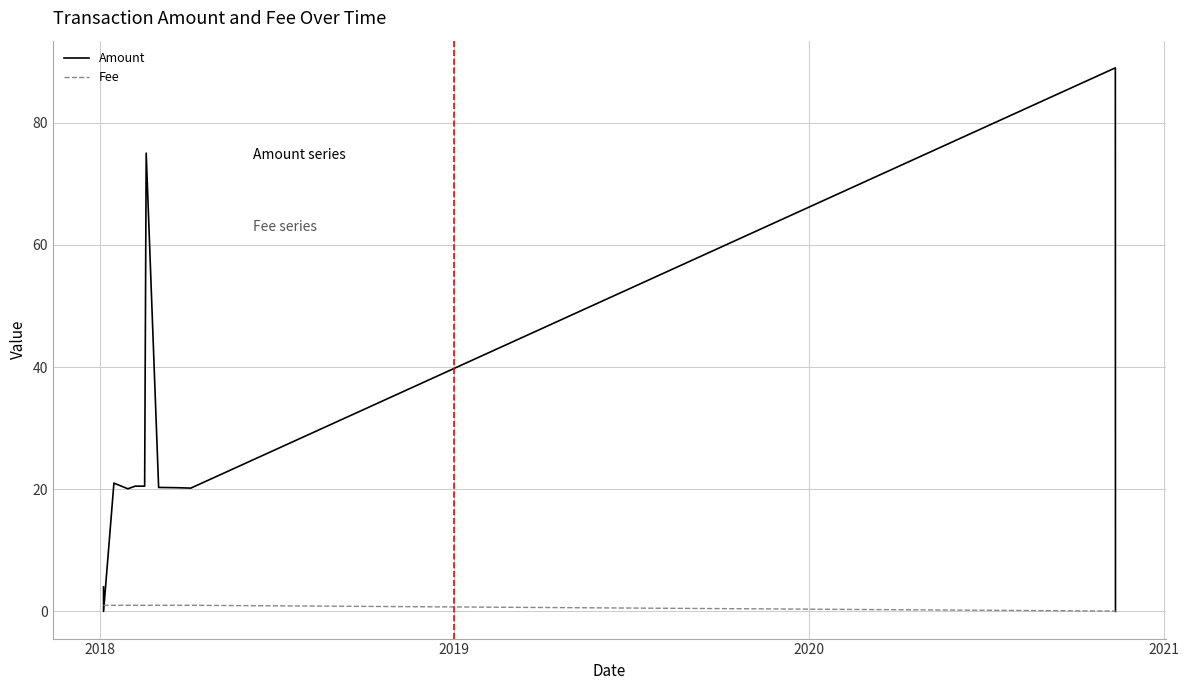

List the series in order of their overall mean, highest first.

Amount, Fee